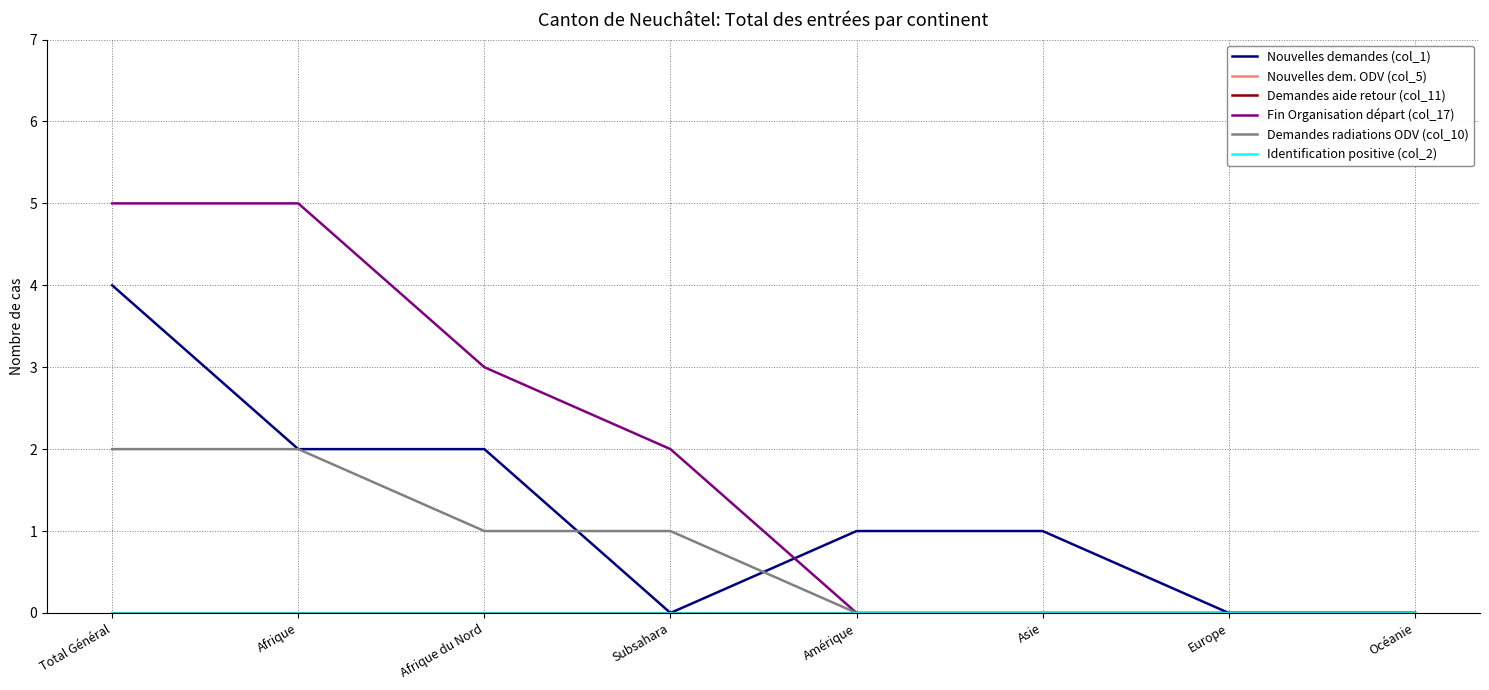

Which category has the lowest value across all series?

Subsahara